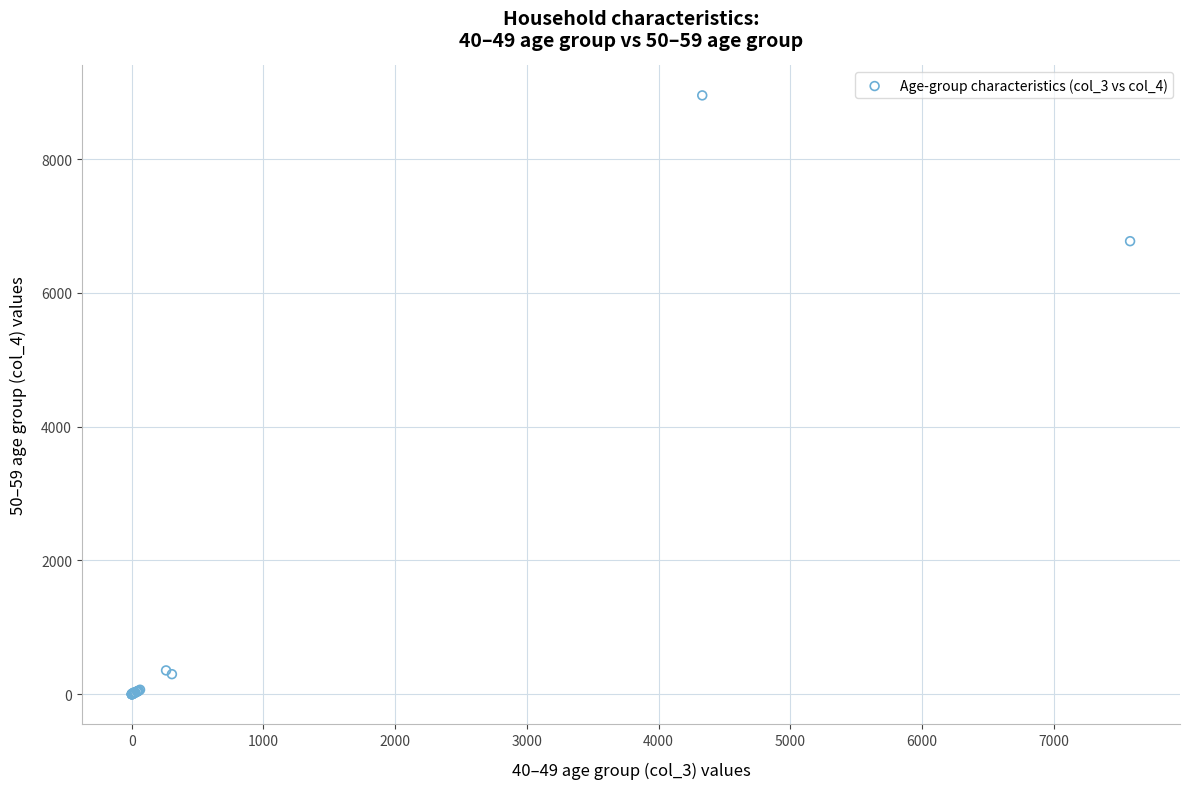

What Y value in the scatter plot is closest to 4477?

6774.0